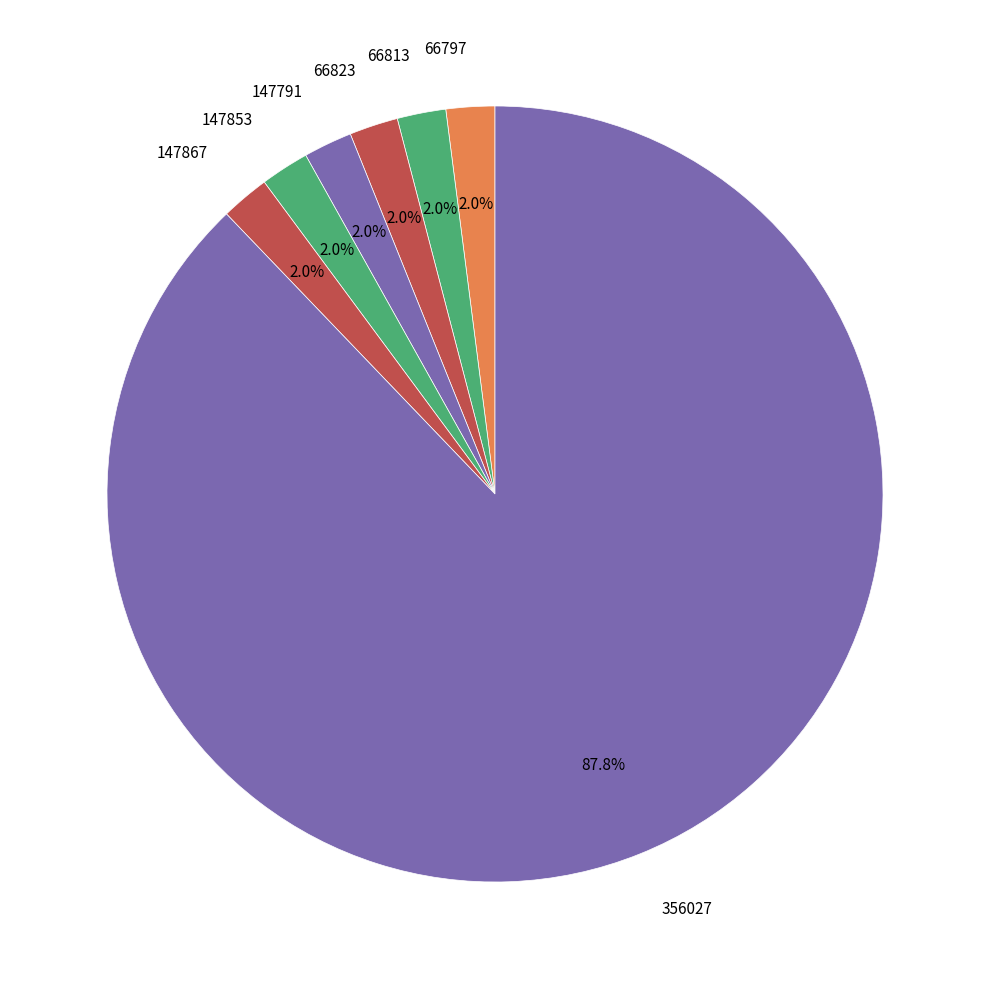

Which slice represents more than half of the pie?

356027